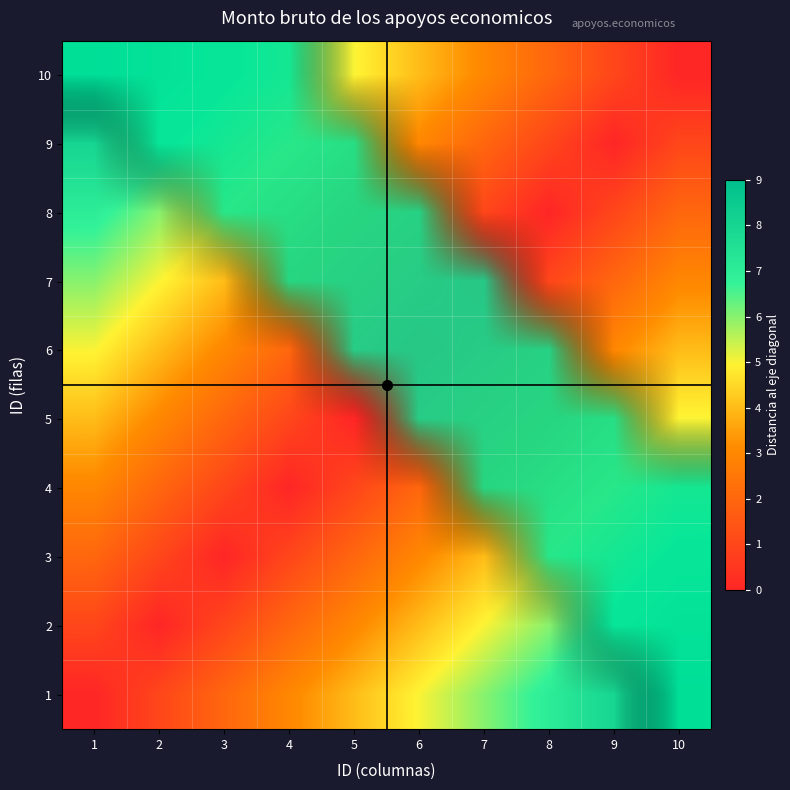

How many series are shown in this chart?

10